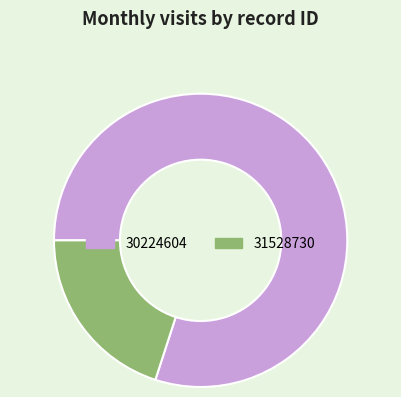

Which slice is the largest?

30224604